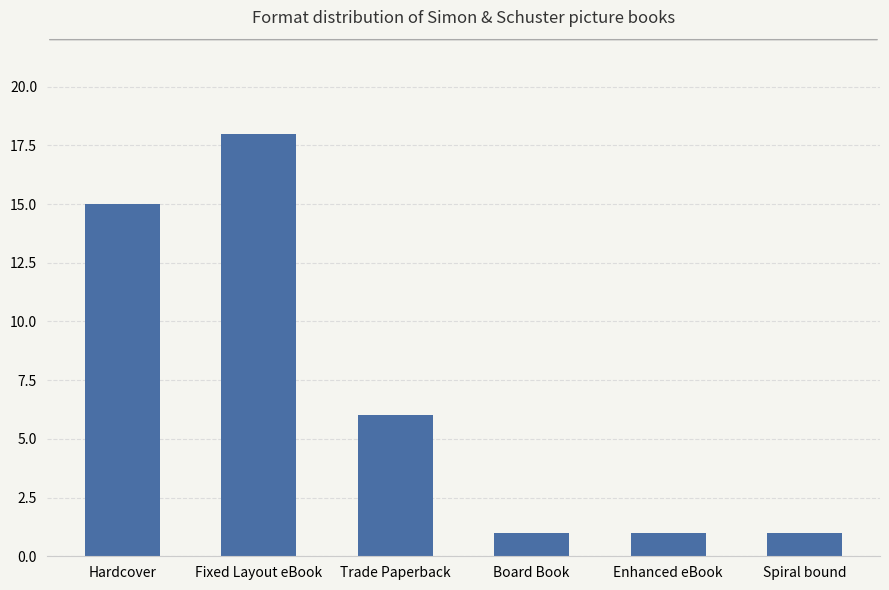

Which has a higher value, Trade Paperback or Spiral bound?

Trade Paperback